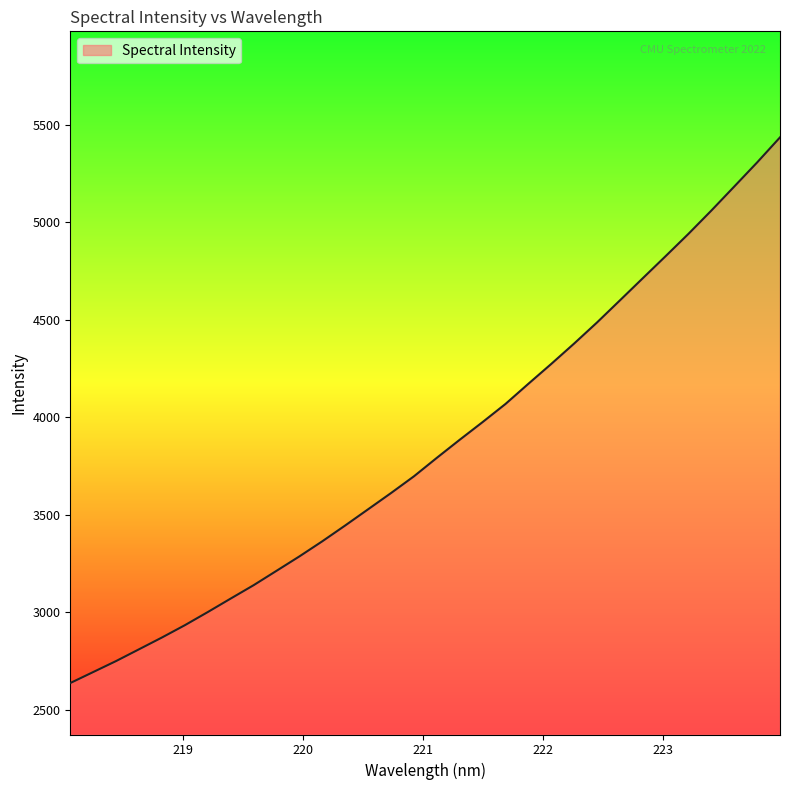

Reading left to right, list all the values displayed in this chart.

2637.8	2694.1	2750.6	2810.9	2871.3	2934.4	3001.7	3070.9	3139.4	3213.1	3287.1	3364.6	3445.6	3528.6	3611.8	3697.5	3792.3	3884.9	3975.5	4068.5	4171.9	4273.7	4378.2	4486.2	4599.4	4713.0	4826.3	4940.9	5060.1	5183.1	5306.6	5435.1